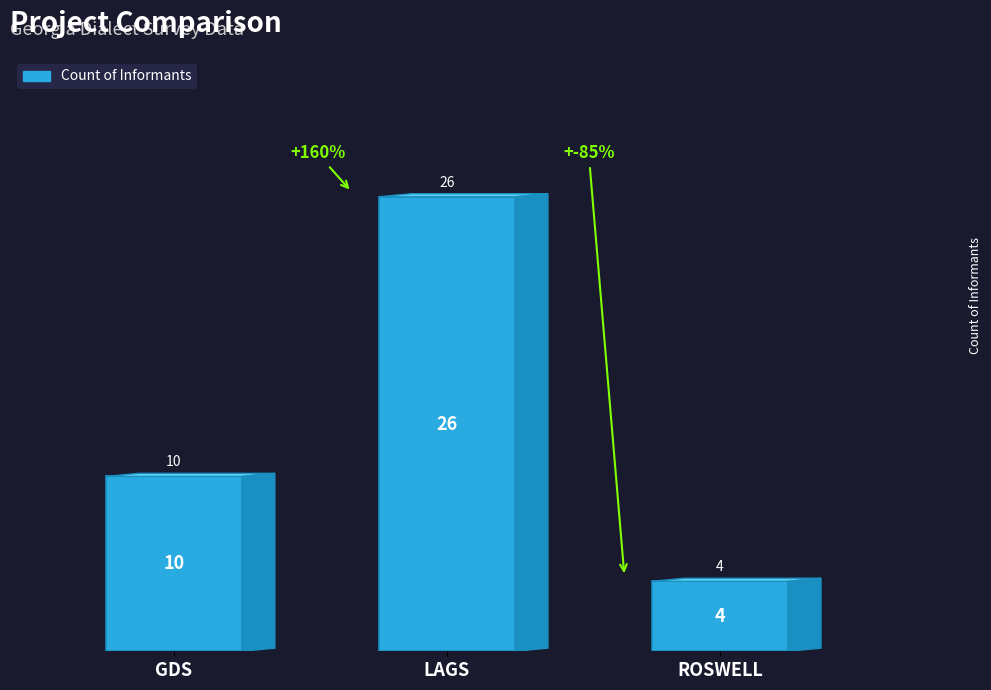

Where is the data nearest to the value 15?

GDS